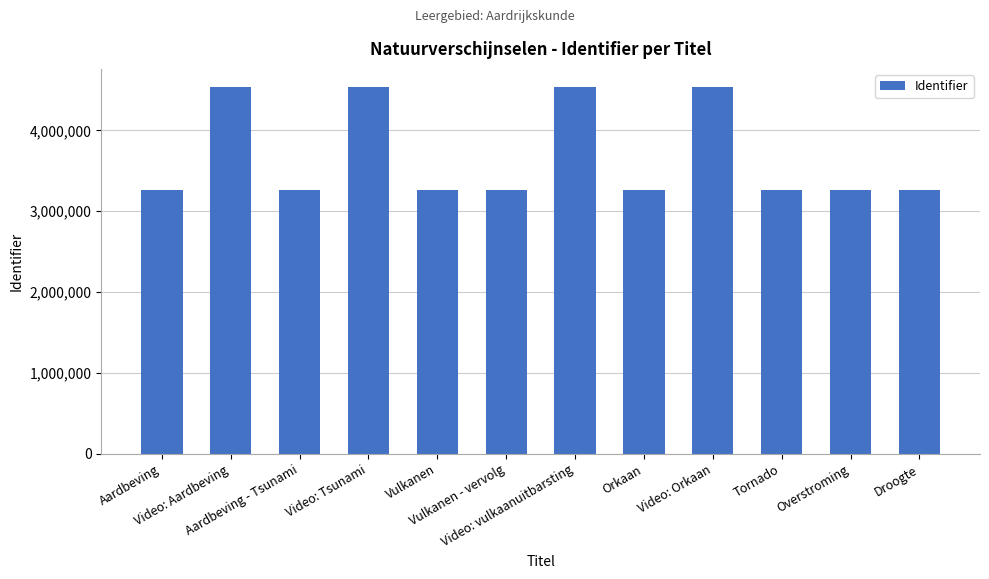

How many values are below 3264198?

6